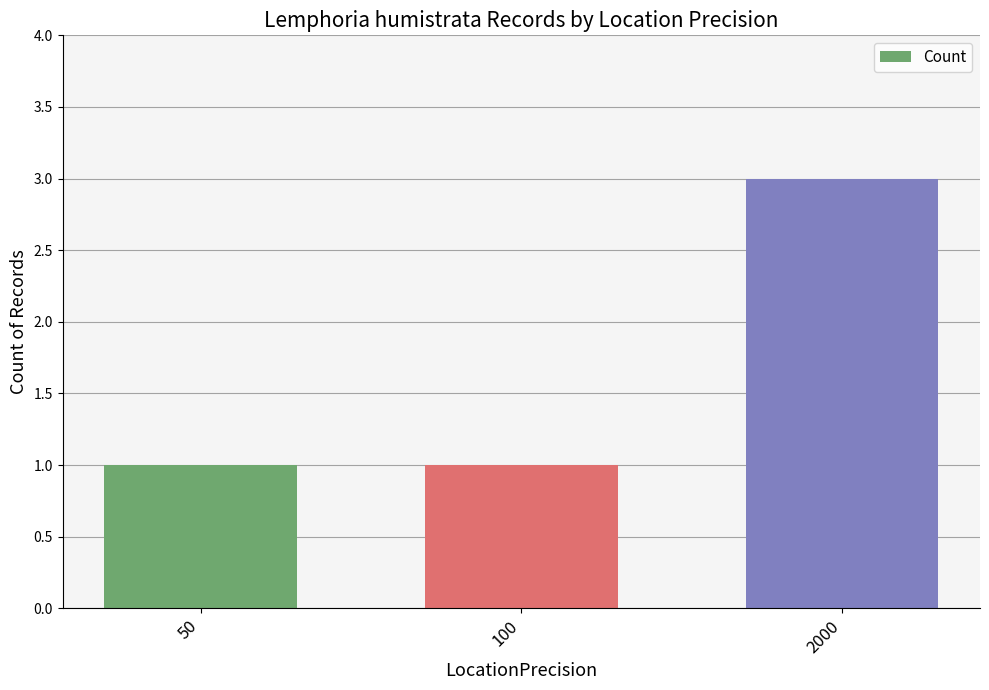

Between 2000 and 100, which is larger?

2000